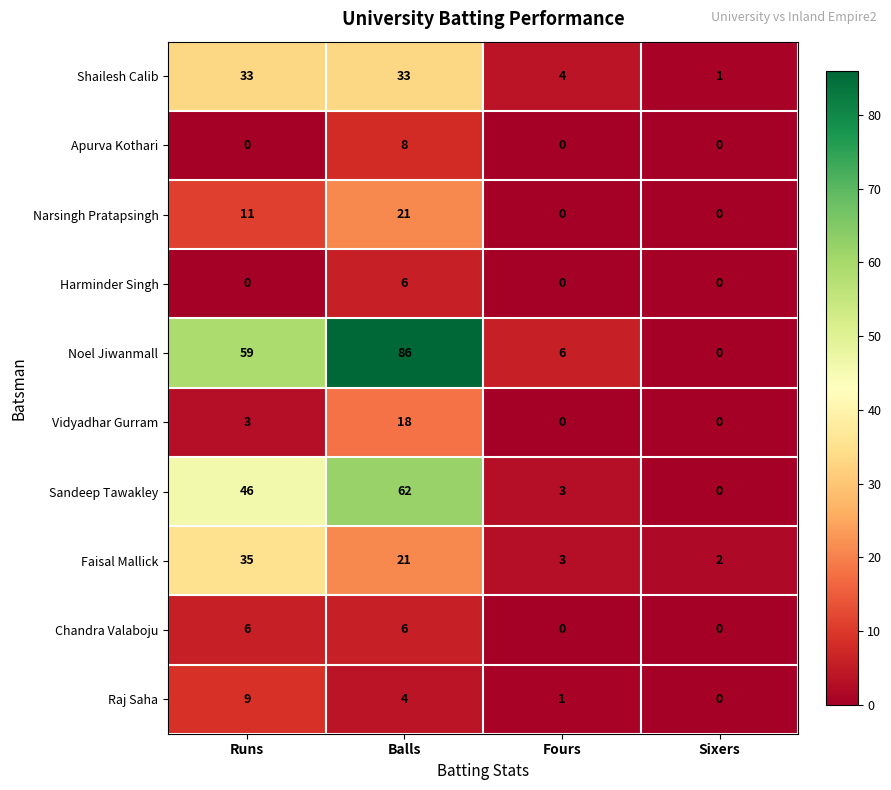

The Apurva Kothari series shows -4 at Sixers. True or false?

False